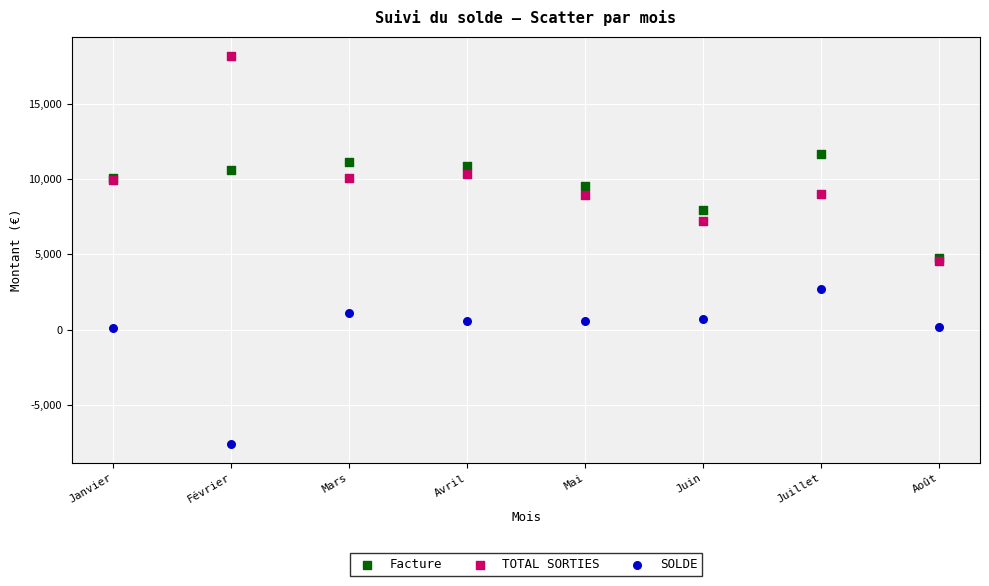

What are all the series names shown in the legend?

Facture, TOTAL SORTIES, SOLDE